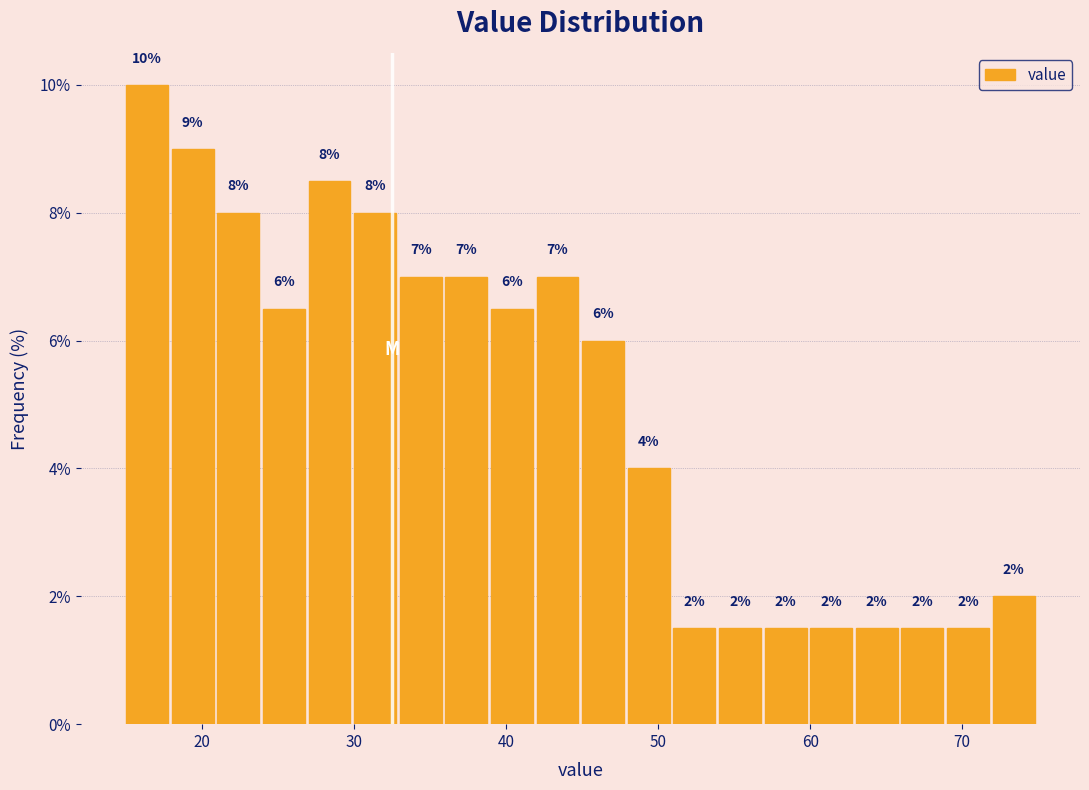

Read against the x-axis, roughly where is the centre of the tallest bar?

16